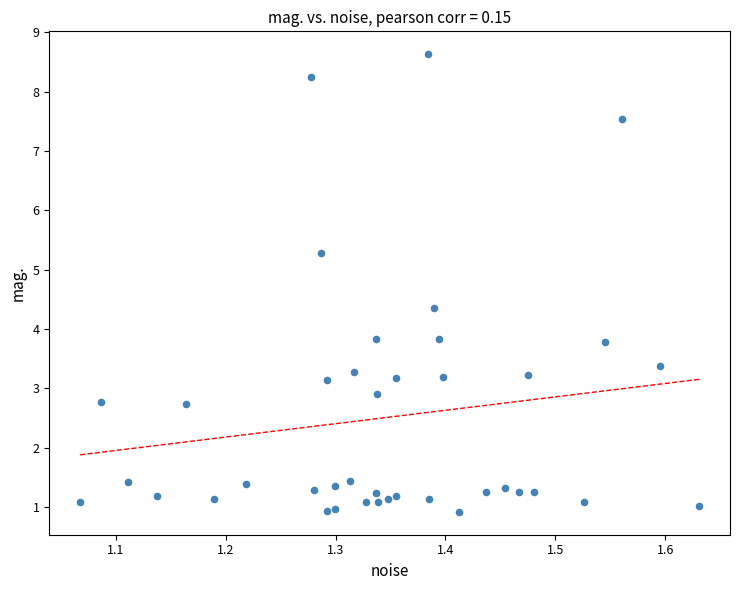

What is the range of Y values (max minus min)?

7.7